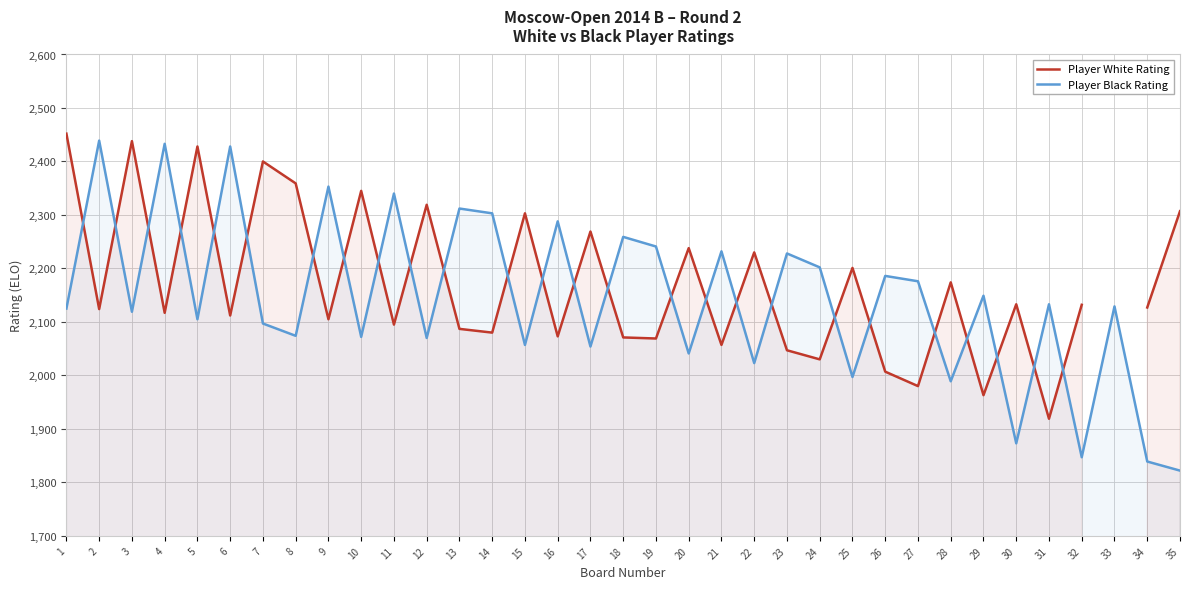

What is the greatest value displayed?

2452.0